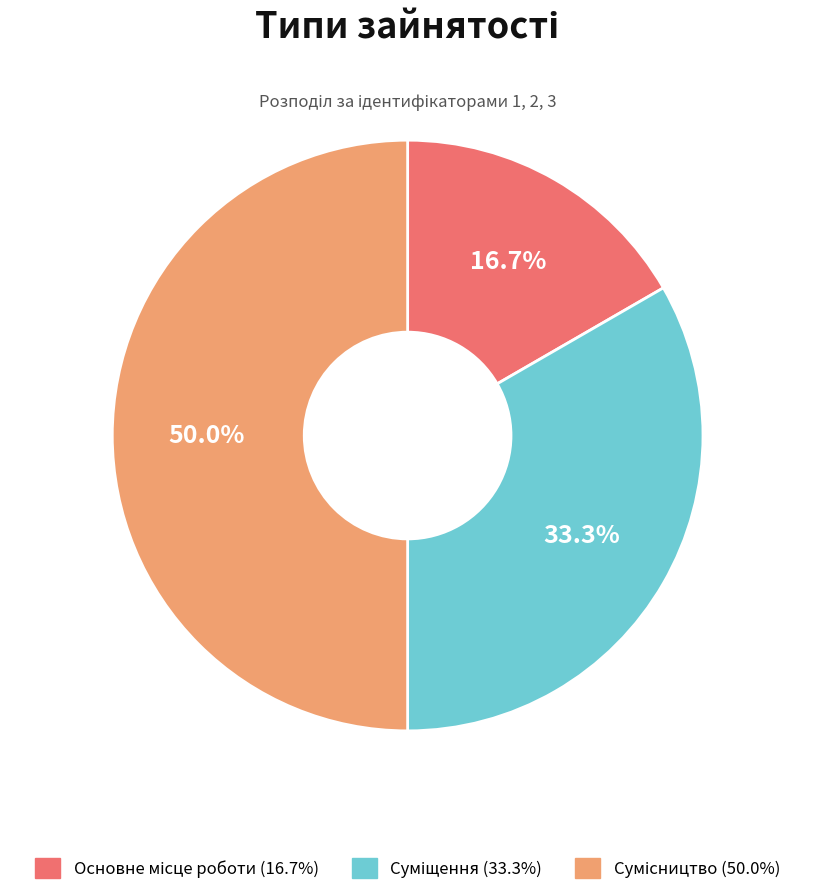

Which slice is the smallest?

Основне місце роботи